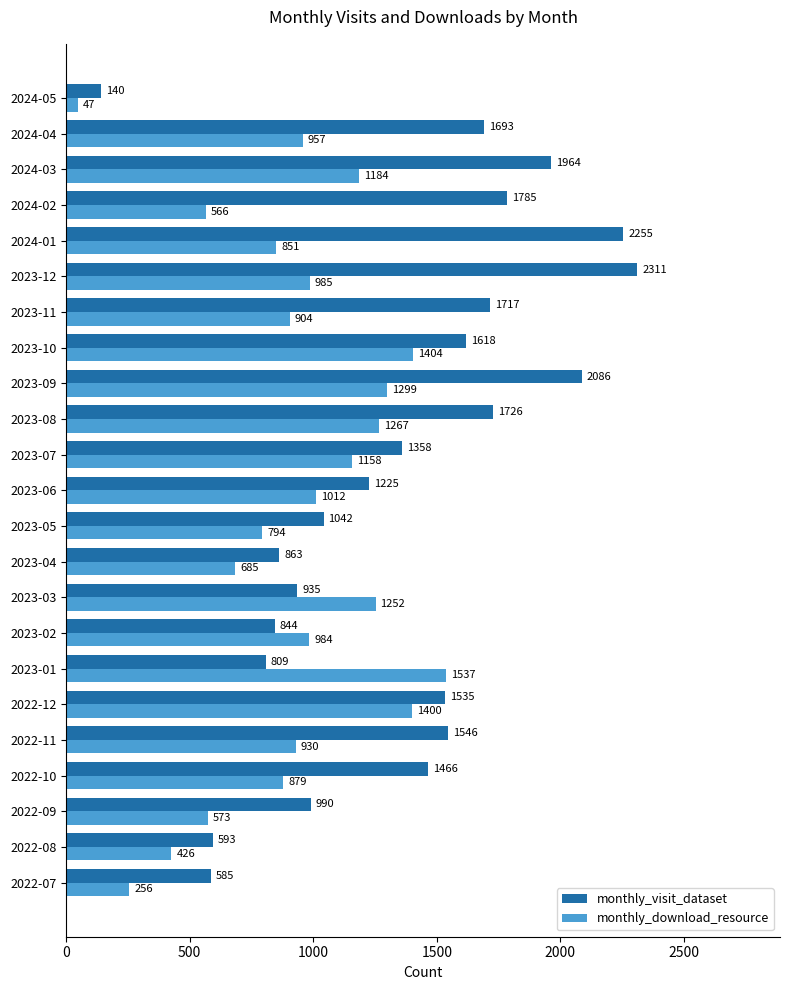

What is the average value of the monthly_download_resource series?

928